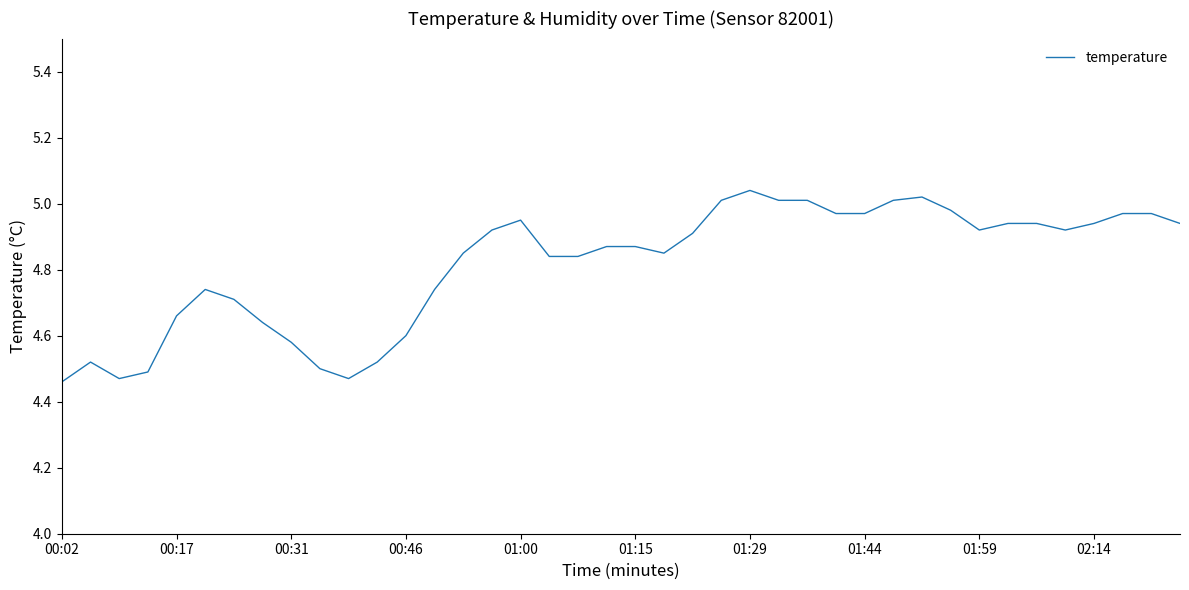

What is the difference between the maximum and minimum values?

0.6